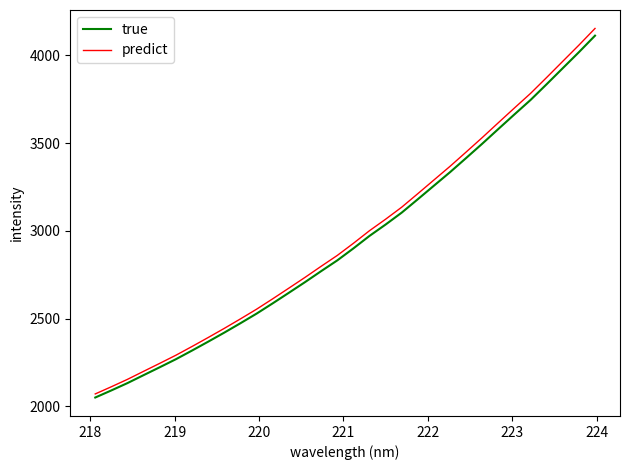

What are all the series names shown in the legend?

true, predict